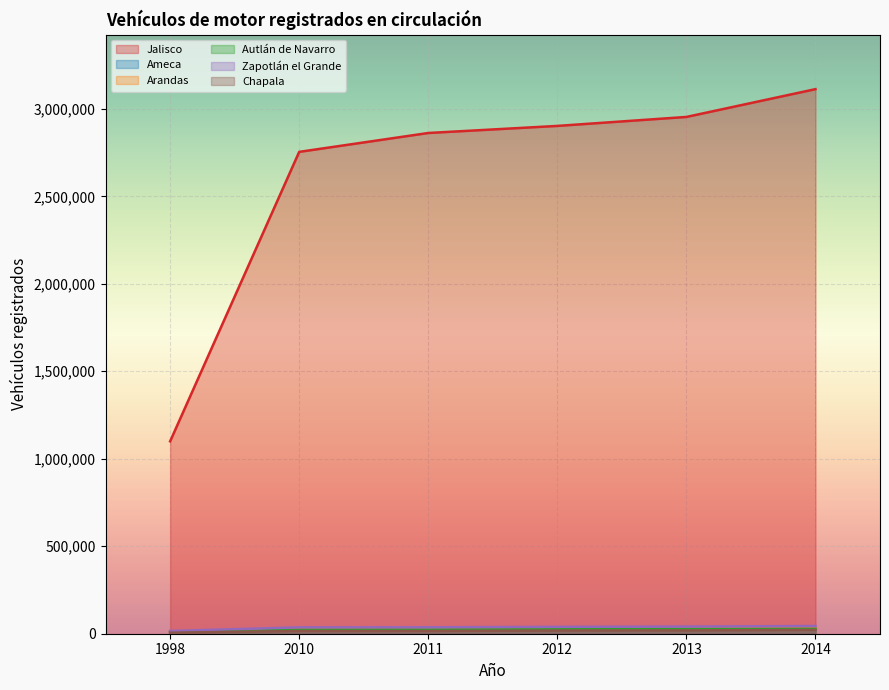

True or false: Jalisco has a value of 2953747 at 2013.

True